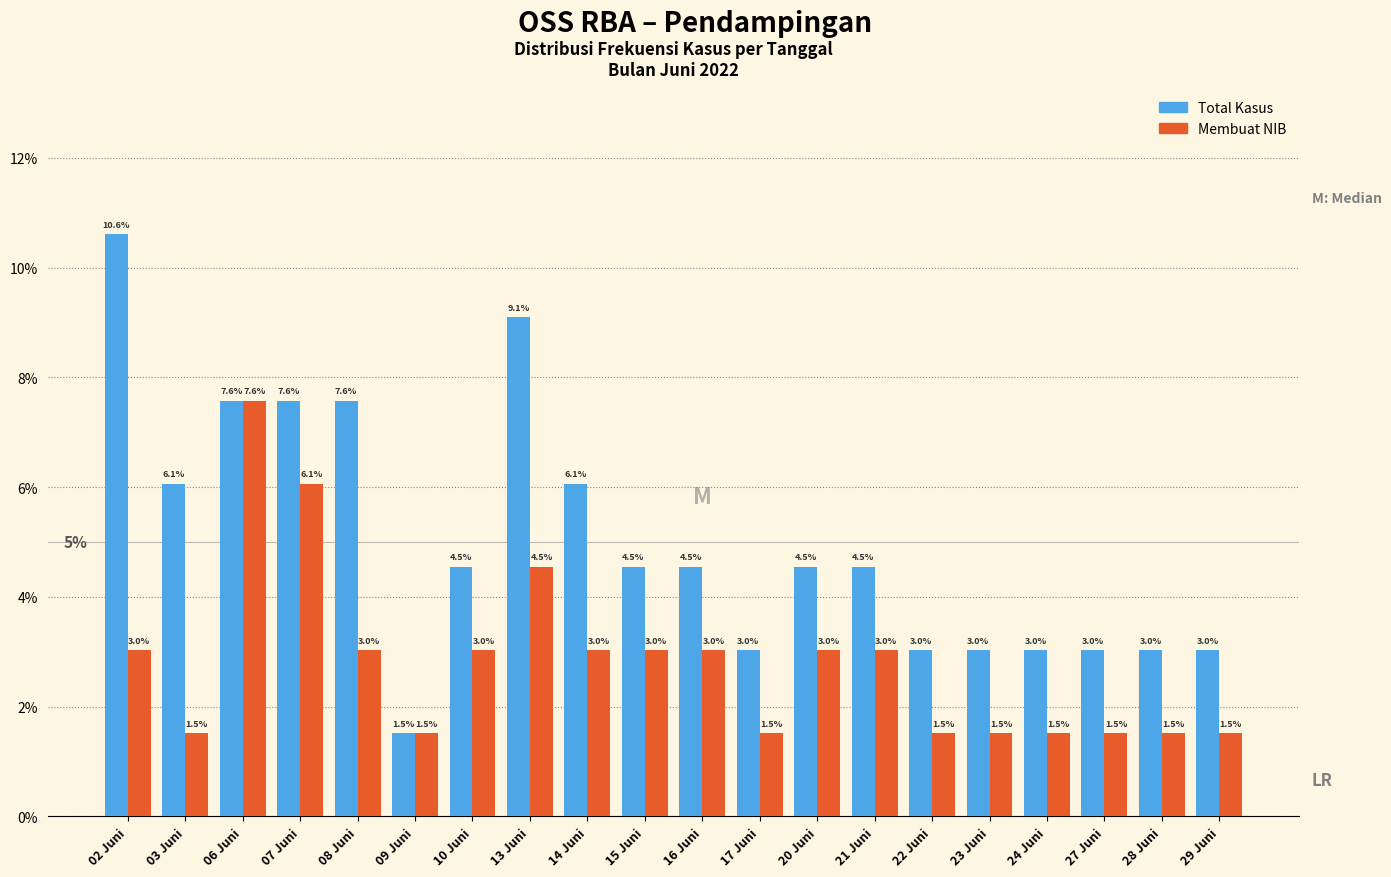

Reading left to right, what are all the values shown in this chart?

Total Kasus: 10.6	6.1	7.6	7.6	7.6	1.5	4.5	9.1	6.1	4.5	4.5	3.0	4.5	4.5	3.0	3.0	3.0	3.0	3.0	3.0
Membuat NIB: 3.0	1.5	7.6	6.1	3.0	1.5	3.0	4.5	3.0	3.0	3.0	1.5	3.0	3.0	1.5	1.5	1.5	1.5	1.5	1.5